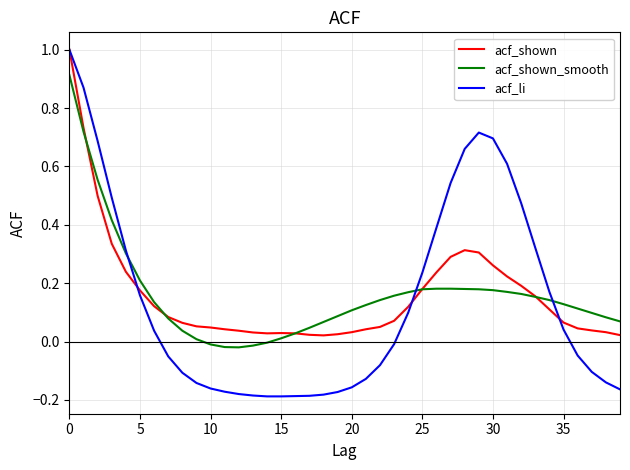

Which series has the largest range (max minus min)?

acf_li